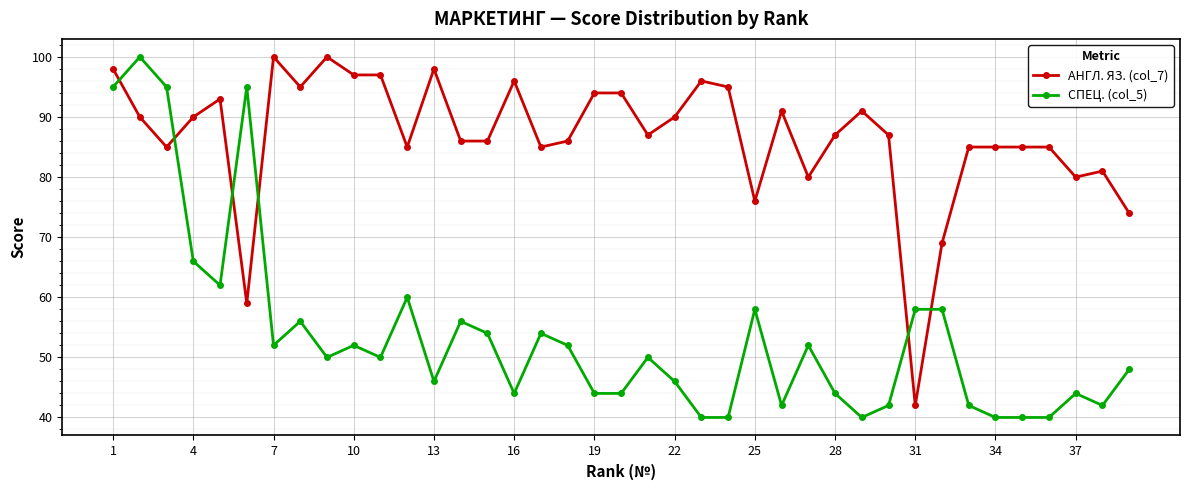

Count the number of data series in this chart.

2